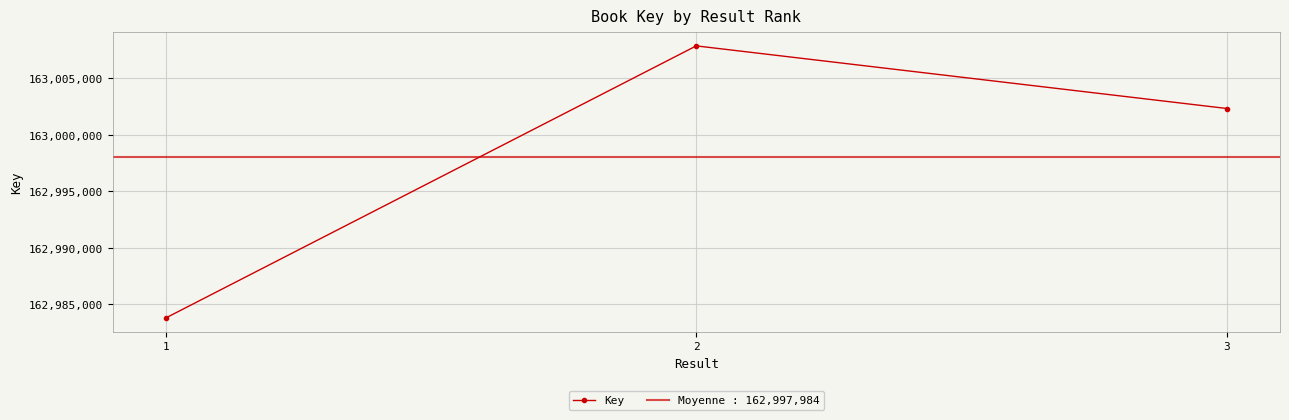

Rank the categories by value from highest to lowest.

2, 3, 1